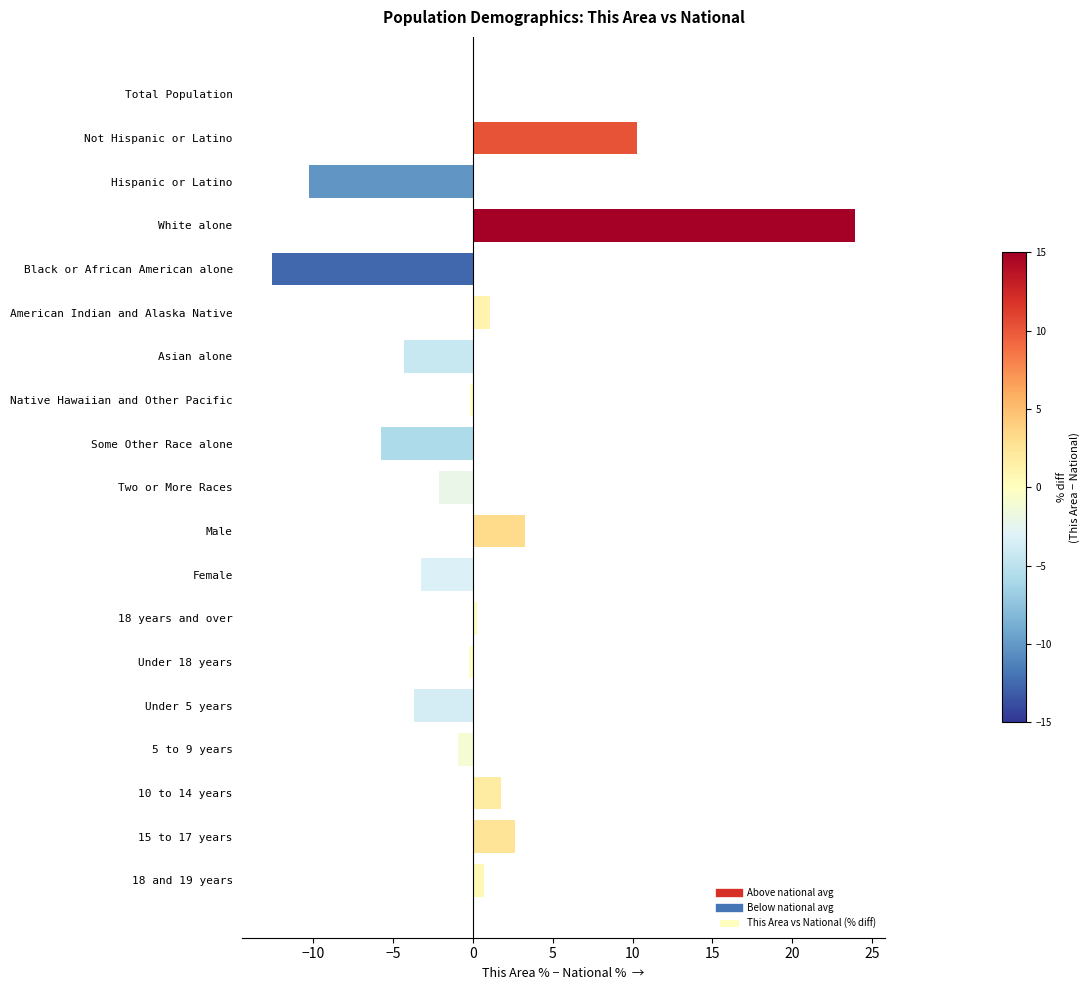

Reading top to bottom, extract all data points from this chart.

Total Population=0.0	Not Hispanic or Latino=10.3	Hispanic or Latino=-10.3	White alone=24.0	Black or African American alone=-12.6	American Indian and Alaska Native=1.1	Asian alone=-4.3	Native Hawaiian and Other Pacific=-0.2	Some Other Race alone=-5.8	Two or More Races=-2.1	Male=3.3	Female=-3.3	18 years and over=0.2	Under 18 years=-0.2	Under 5 years=-3.7	5 to 9 years=-0.9	10 to 14 years=1.8	15 to 17 years=2.7	18 and 19 years=0.7